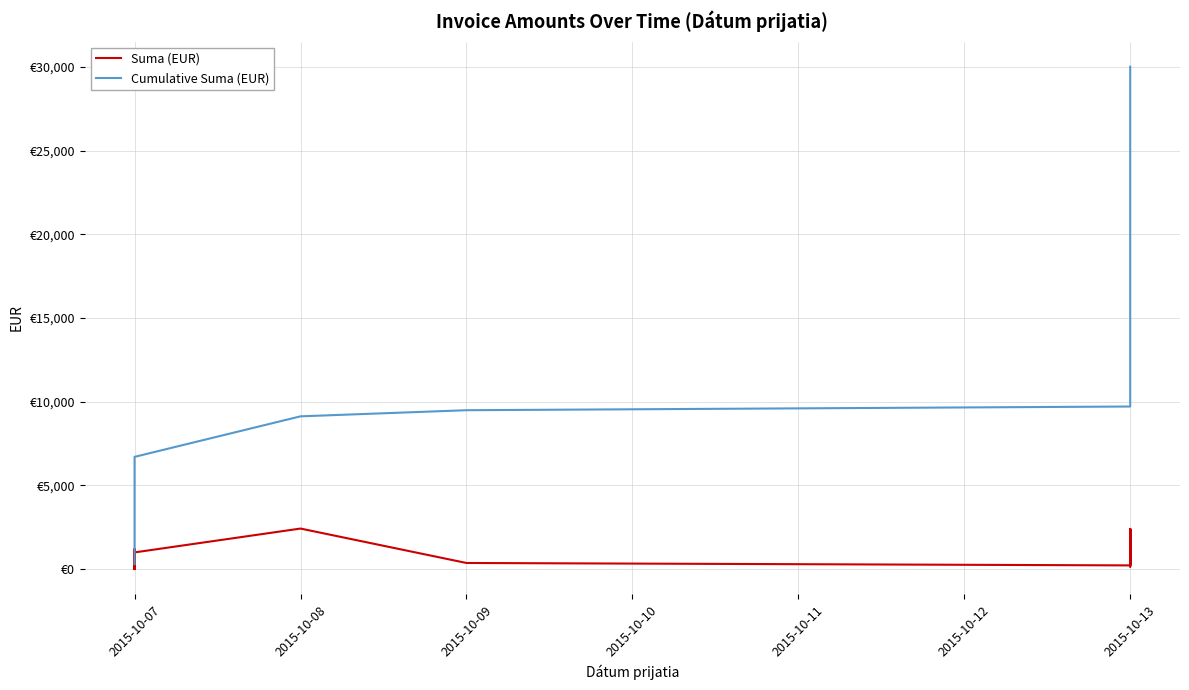

List the series in order of their overall mean, lowest first.

Suma (EUR), Cumulative Suma (EUR)